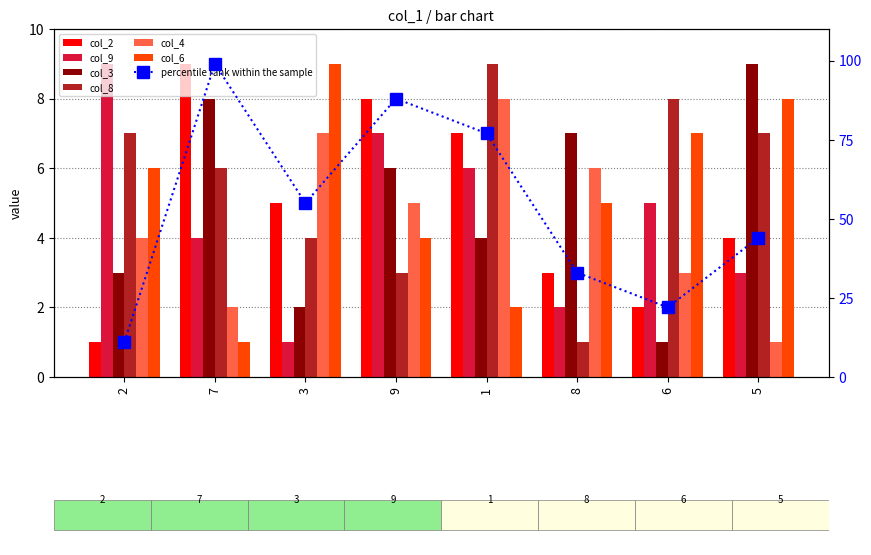

Which series has the largest total across all categories?

col_8